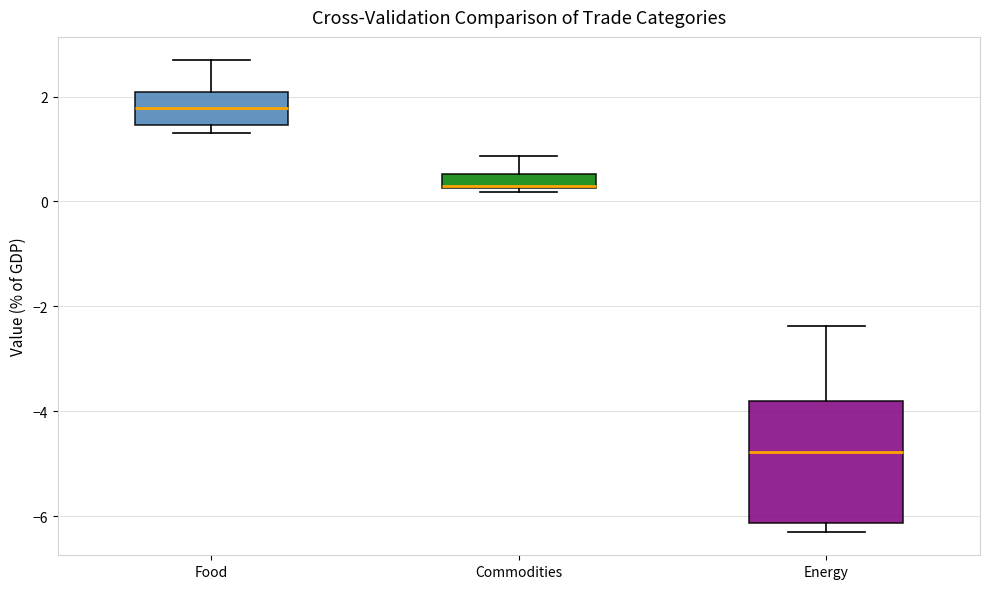

Which box is the tallest, from its lower edge to its upper edge?

Energy